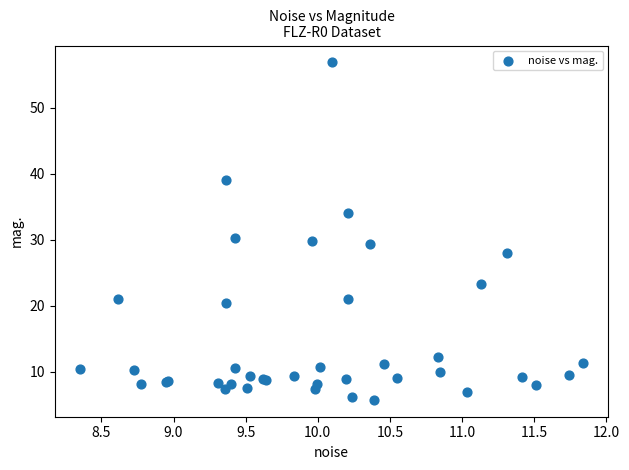

What Y value in the scatter plot is closest to 31?

30.3